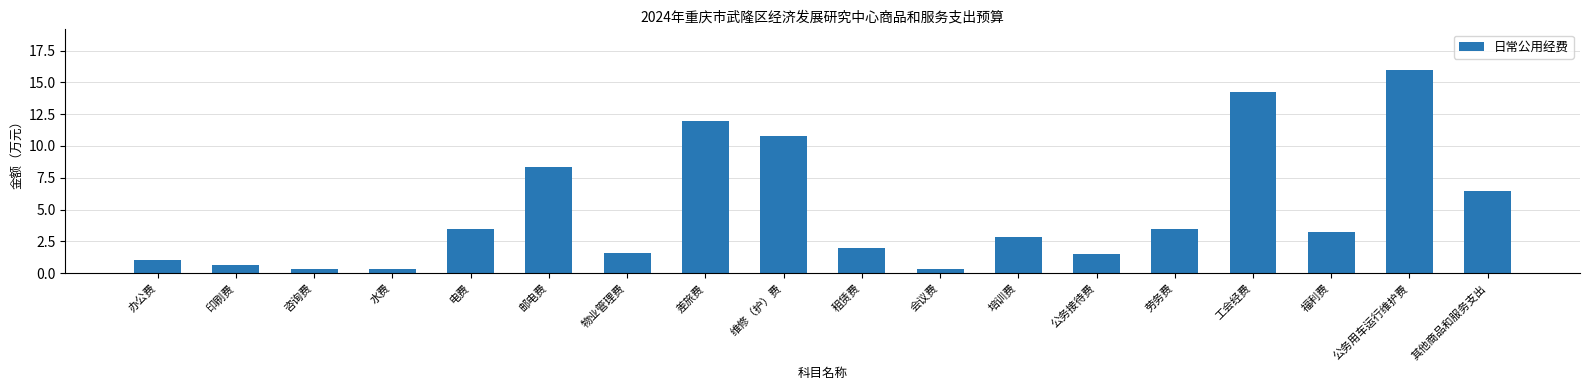

Count the number of data series in this chart.

1